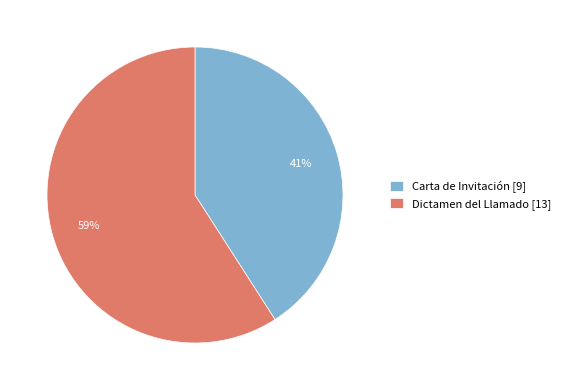

Do Dictamen del Llamado and Carta de Invitación together represent more than half of the pie?

Yes